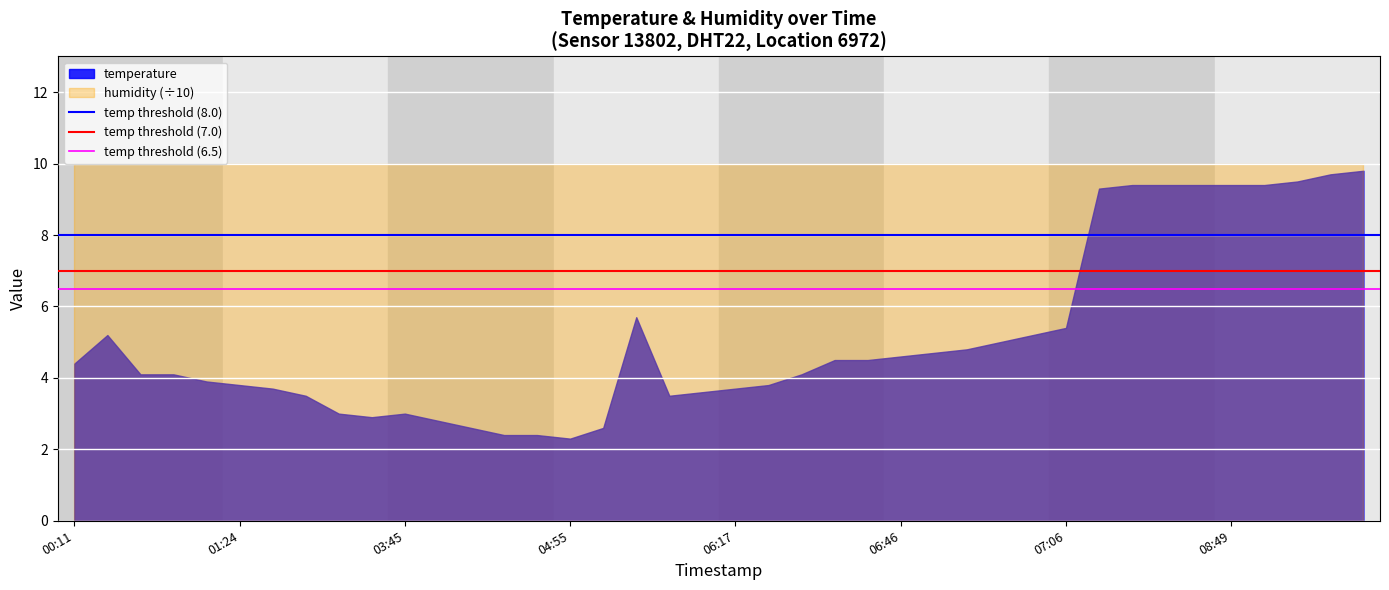

Does the chart display data point markers on the line(s)?

No